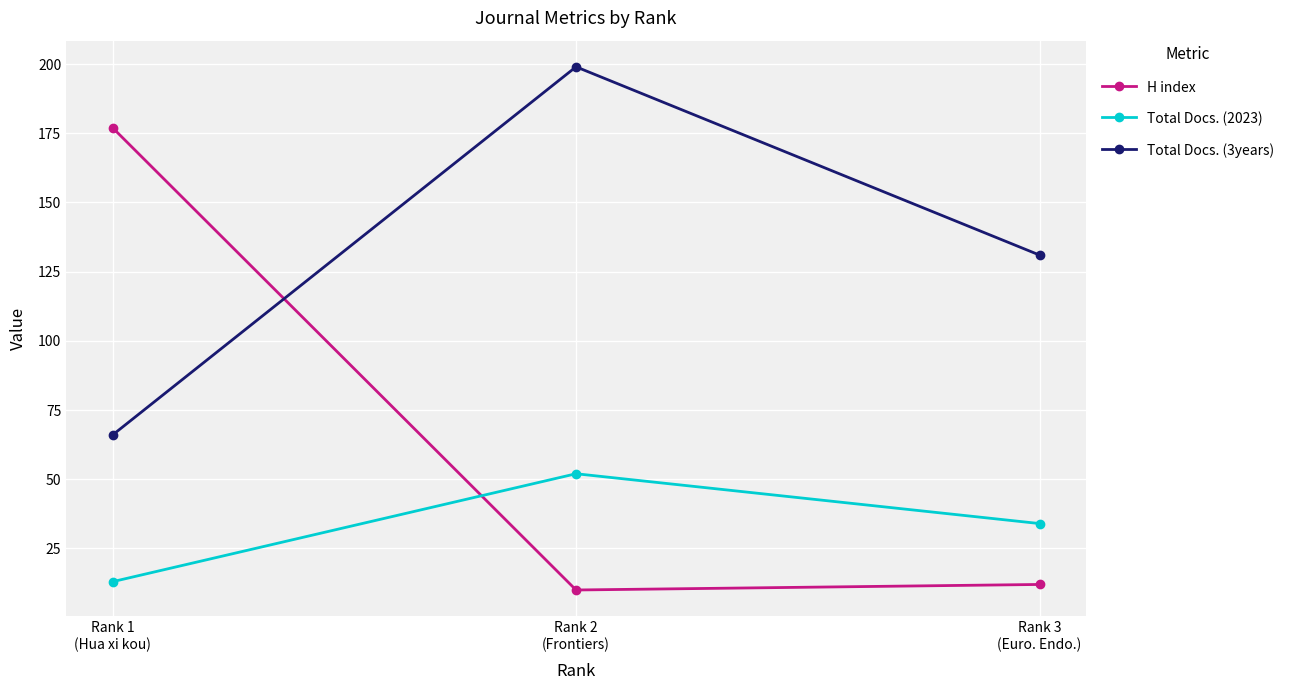

How many values in the H index series are below 12?

1